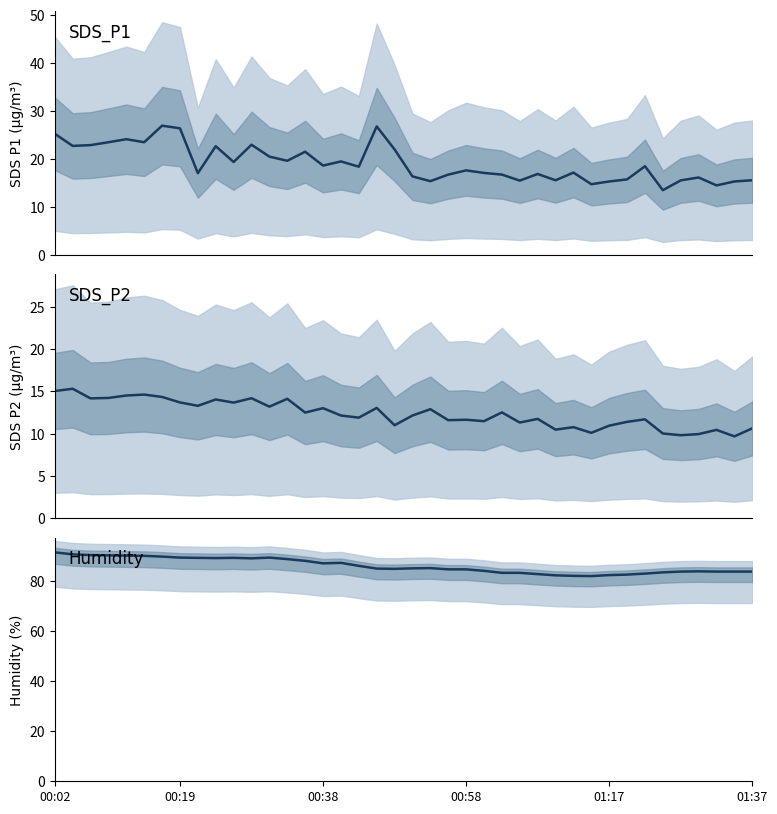

At which category is the sum across all series the highest?

00:02